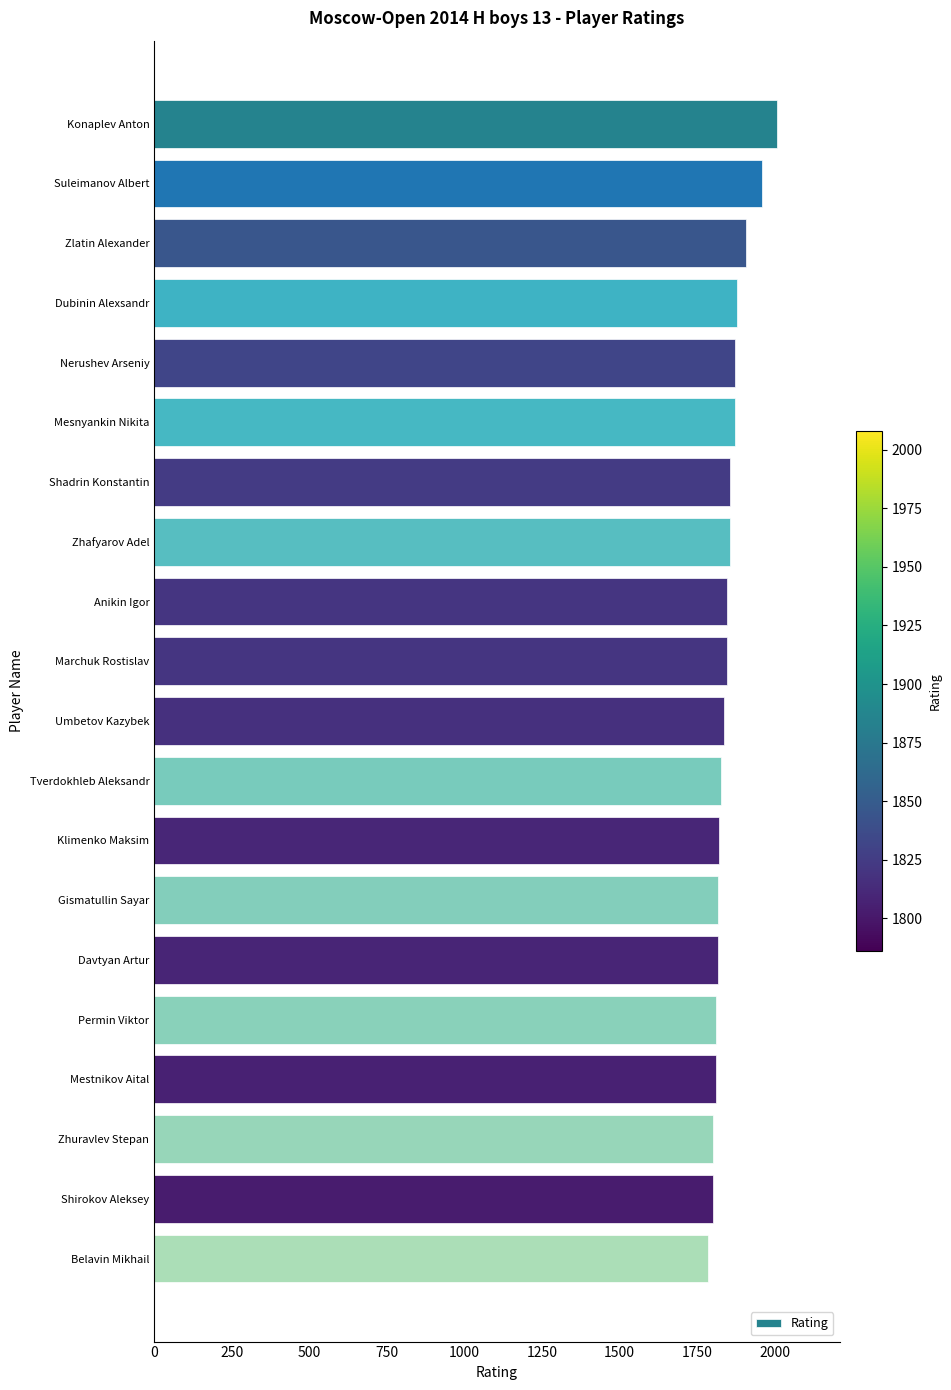

The chart shows a value of 1816 at Davtyan Artur. True or false?

True